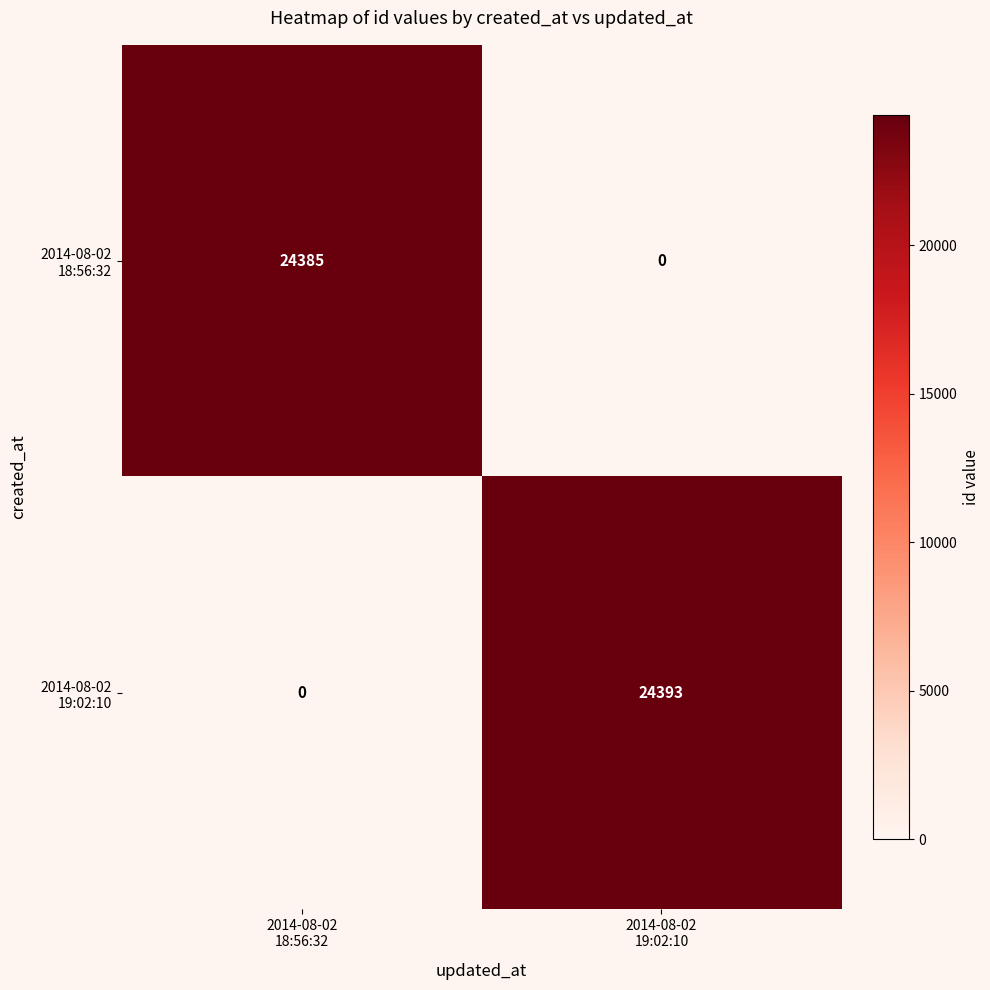

What is the maximum value shown in the chart?

24393